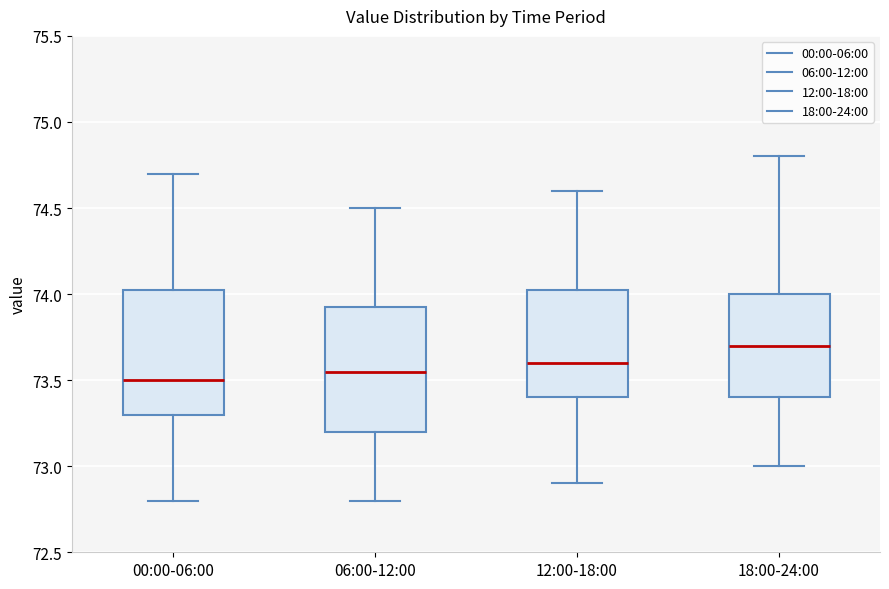

Where does the lower whisker of the box for 00:00-06:00 end on the y-axis? The values are not printed on the chart, so give them approximately, as read against the axis.

72.80